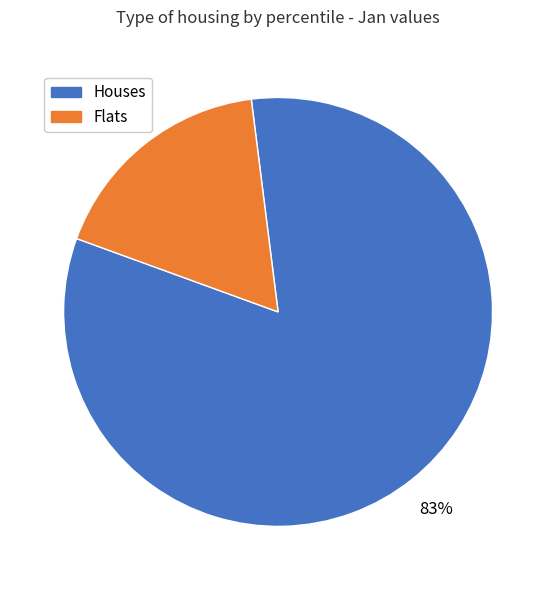

Is there any slice that represents more than half of the pie?

Yes